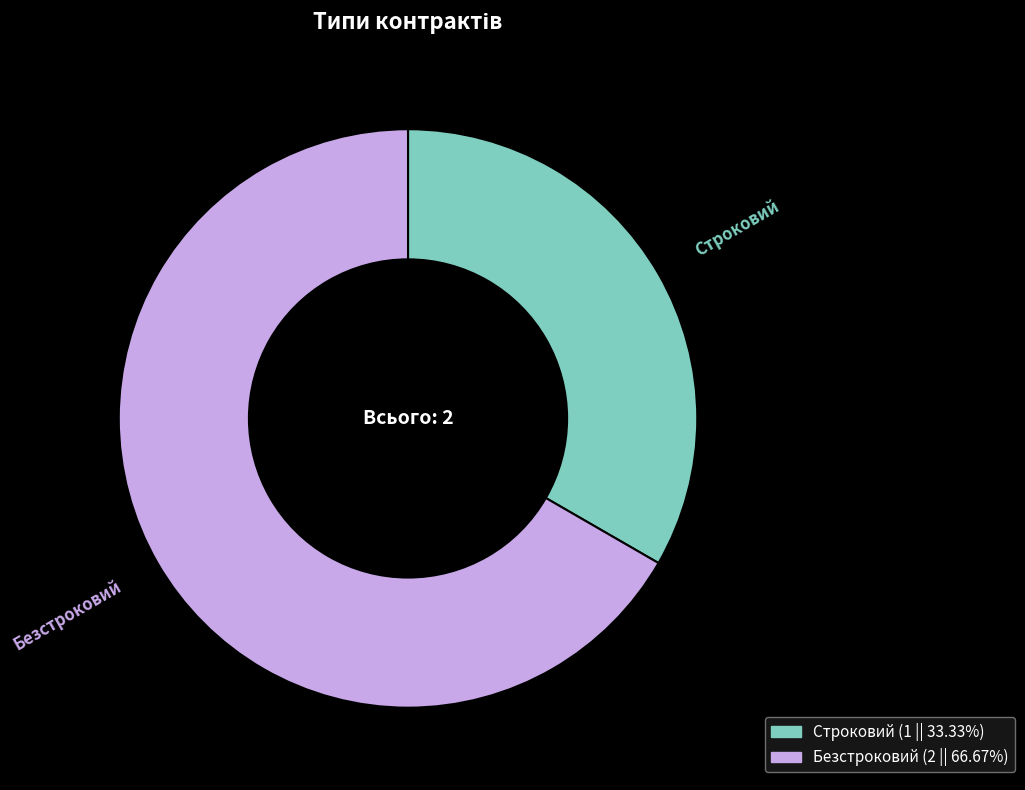

How many segments does this pie chart have?

2